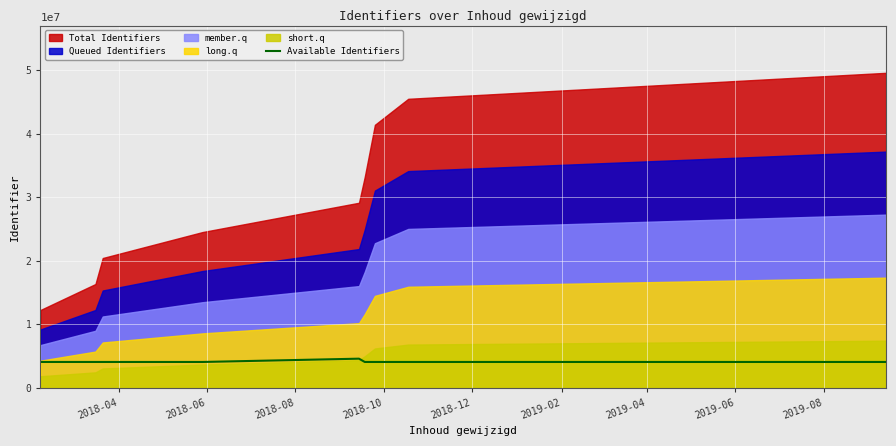

What is the maximum value for Available Identifiers?

4607942